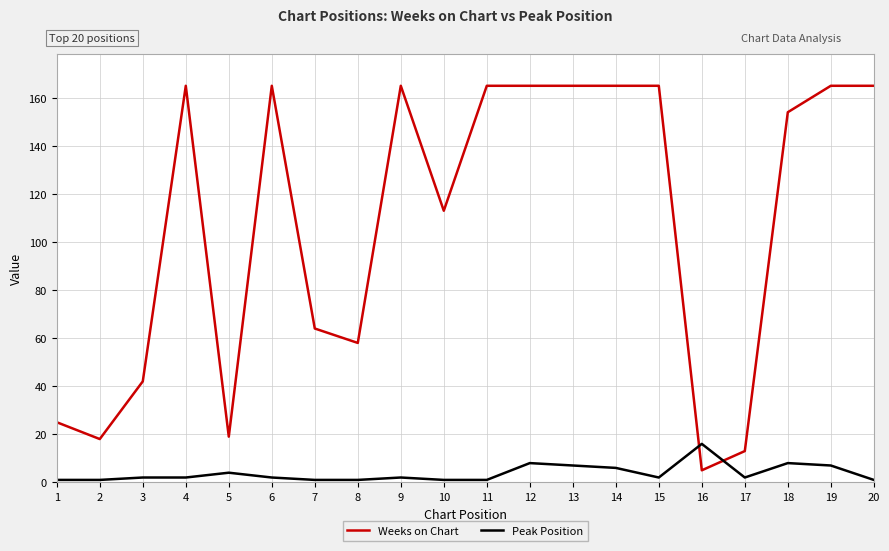

The value of Weeks on Chart at 4 is 266. True or false?

False